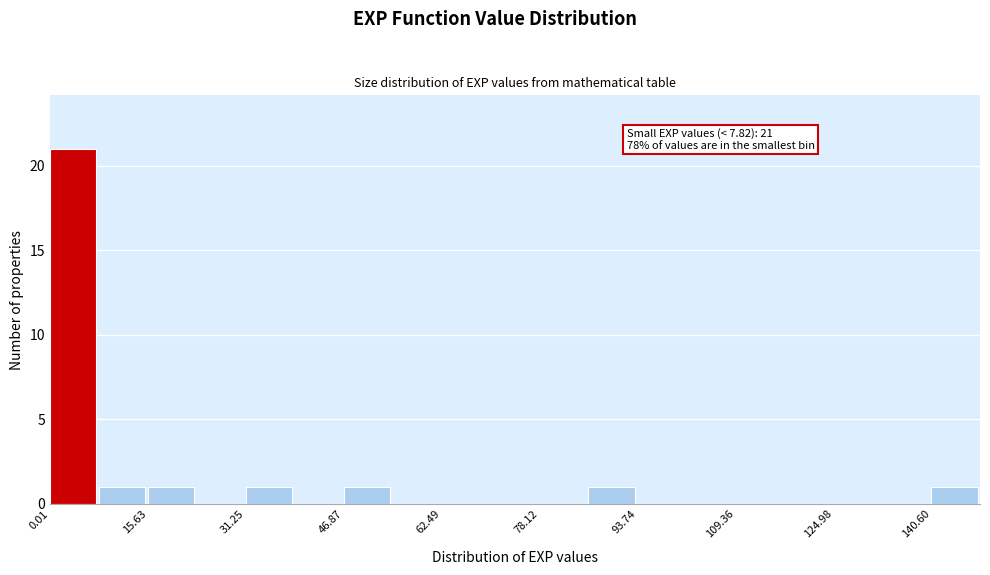

Read against the x-axis, roughly where is the centre of the tallest bar?

4